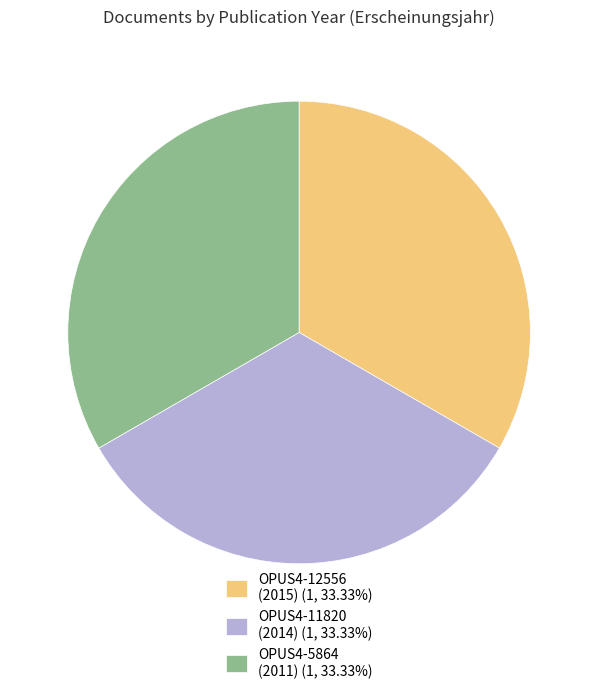

Approximately how many times larger is the value at OPUS4-12556 (2015) (1, 33.33%) compared to OPUS4-11820 (2014) (1, 33.33%)?

1.0